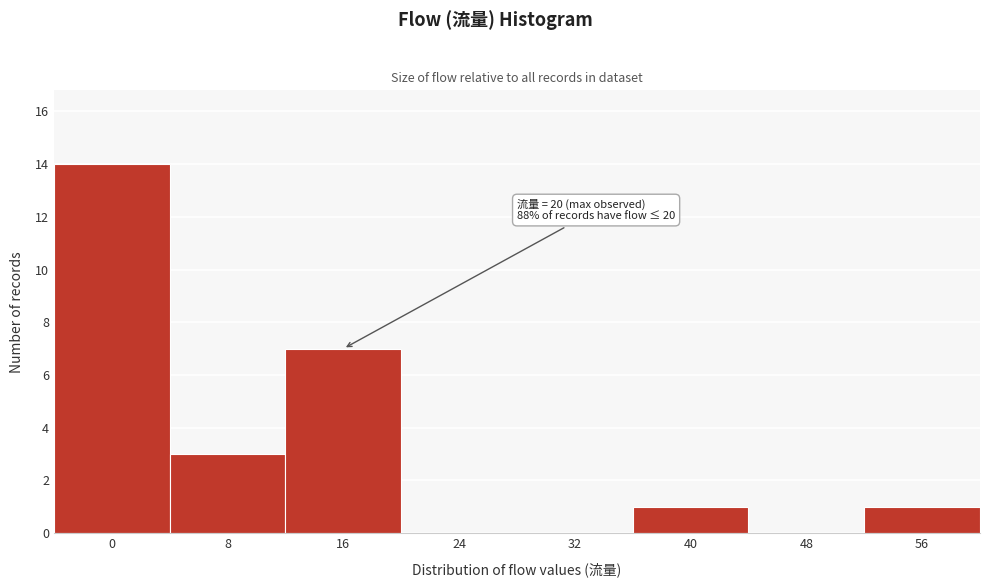

Reading left to right, transcribe all the data shown in this chart.

0=14	8=3	16=7	24=0	32=0	40=1	48=0	56=1